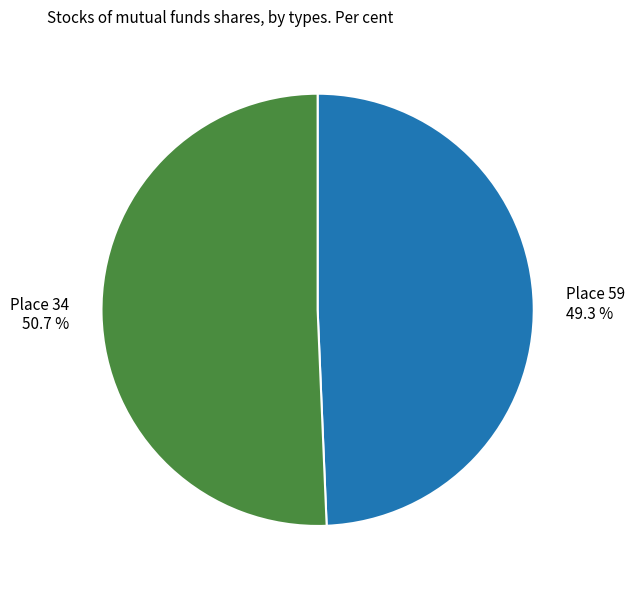

What is the total percentage of Place 34 and Place 59?

100.0%